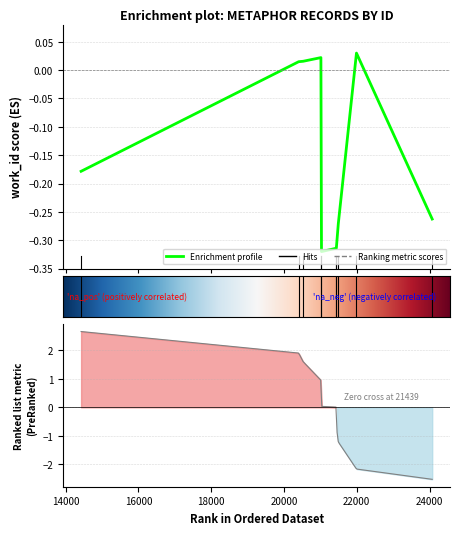

The chart shows a value of 0.0 at 20528. True or false?

True